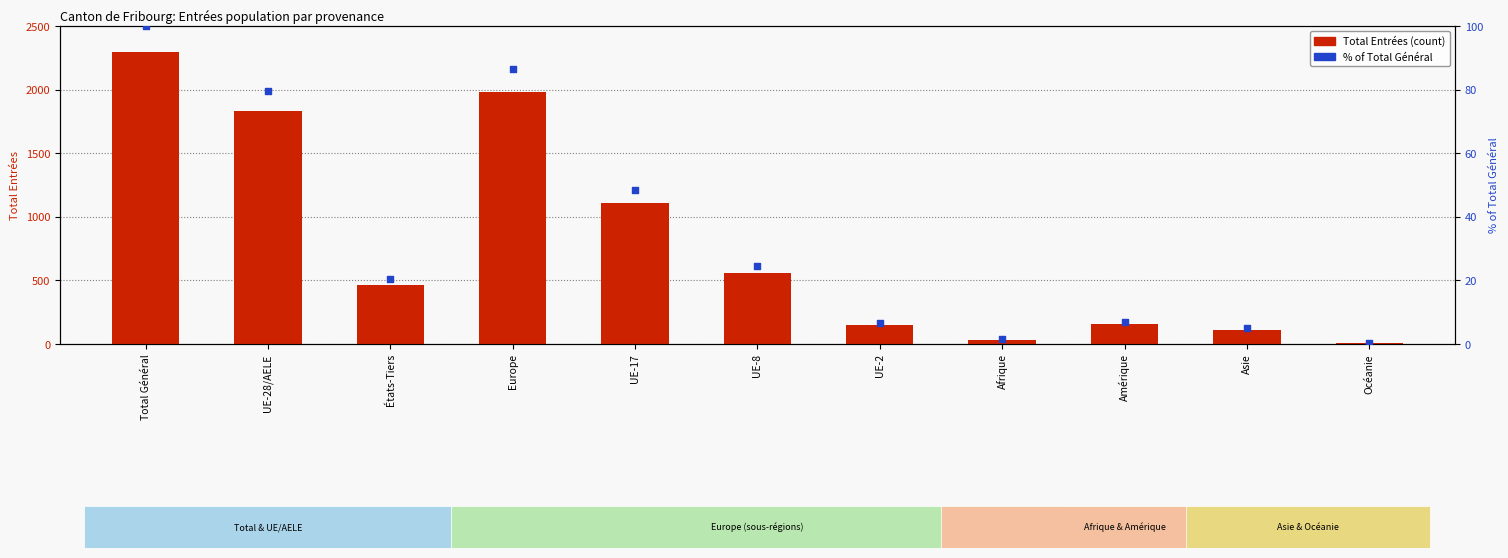

Is the value of Total Entrées at Asie greater than the value of % of Total Général at États-Tiers?

Yes